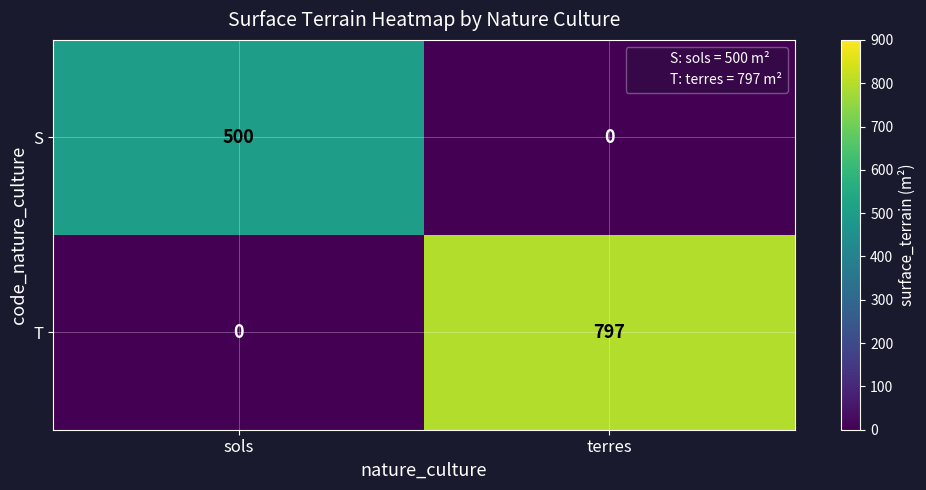

True or false: T has a value of 797 at terres.

True